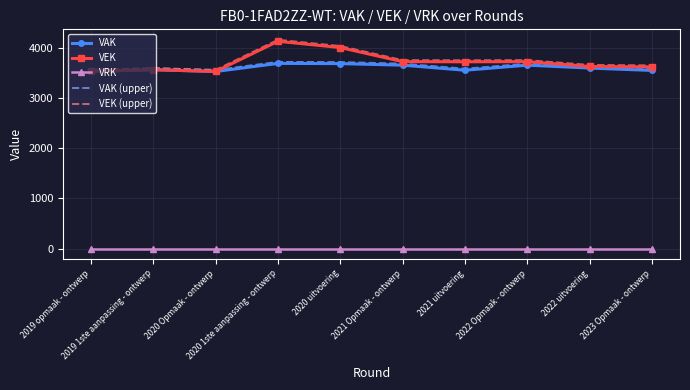

The value of VEK at 2022 uitvoering is 6332. True or false?

False